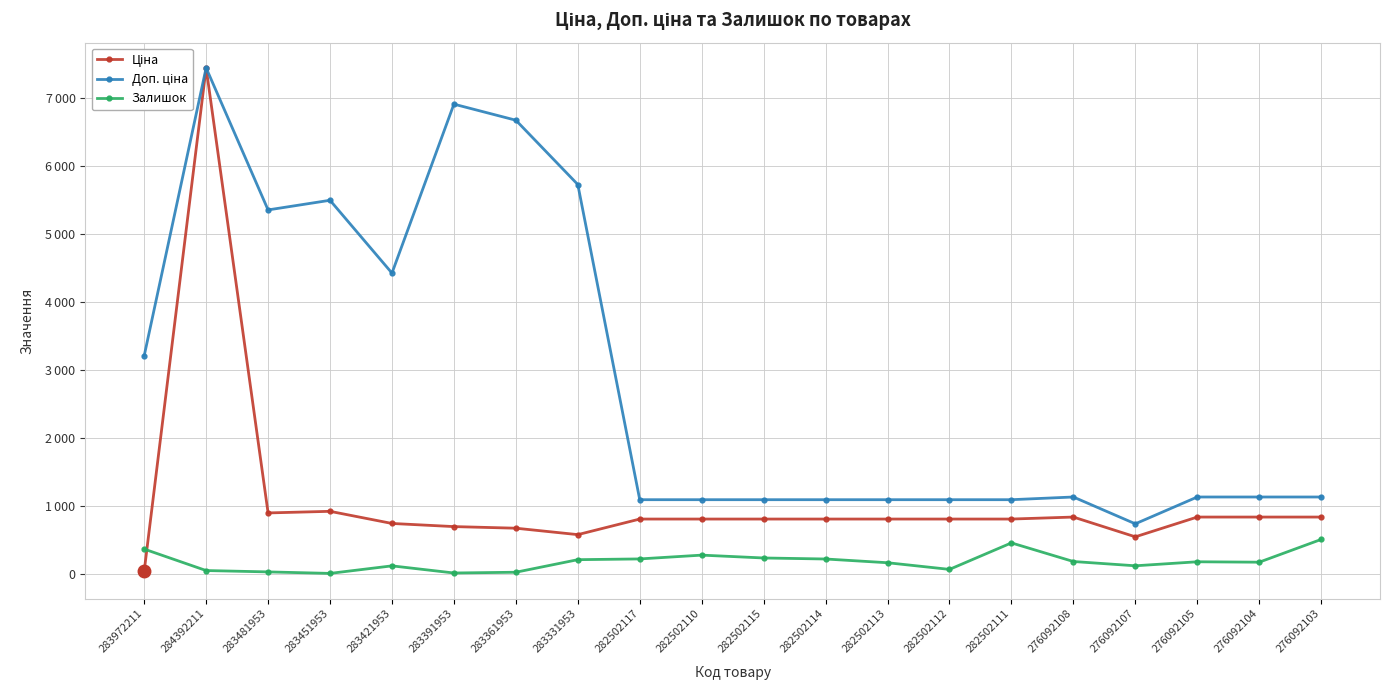

Does the chart have visible grid lines?

Yes